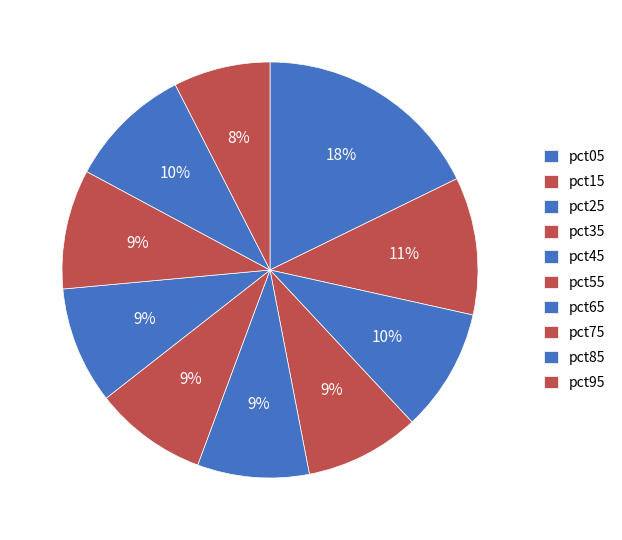

What is the total percentage of pct05 and pct35?

26.7%